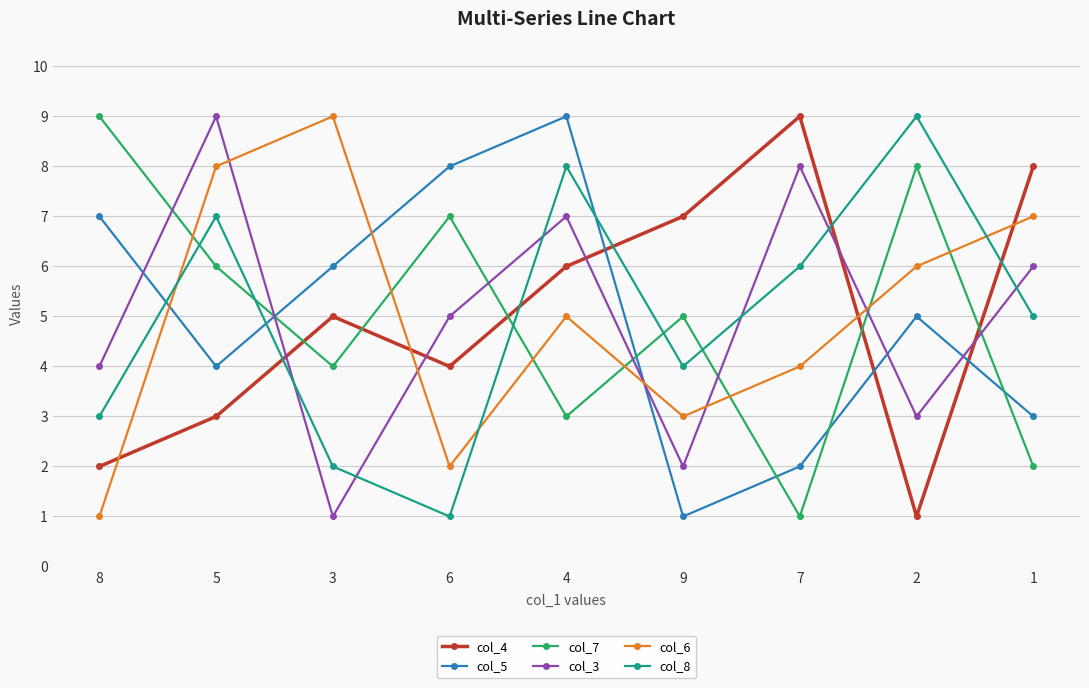

Where does the col_6 series first go above 5?

5